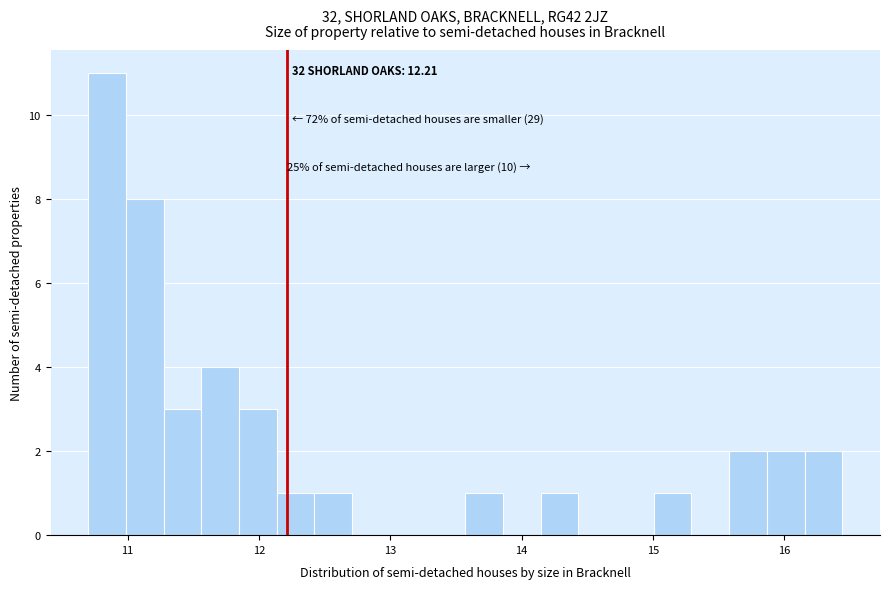

Read against the x-axis, roughly where is the centre of the tallest bar?

10.8